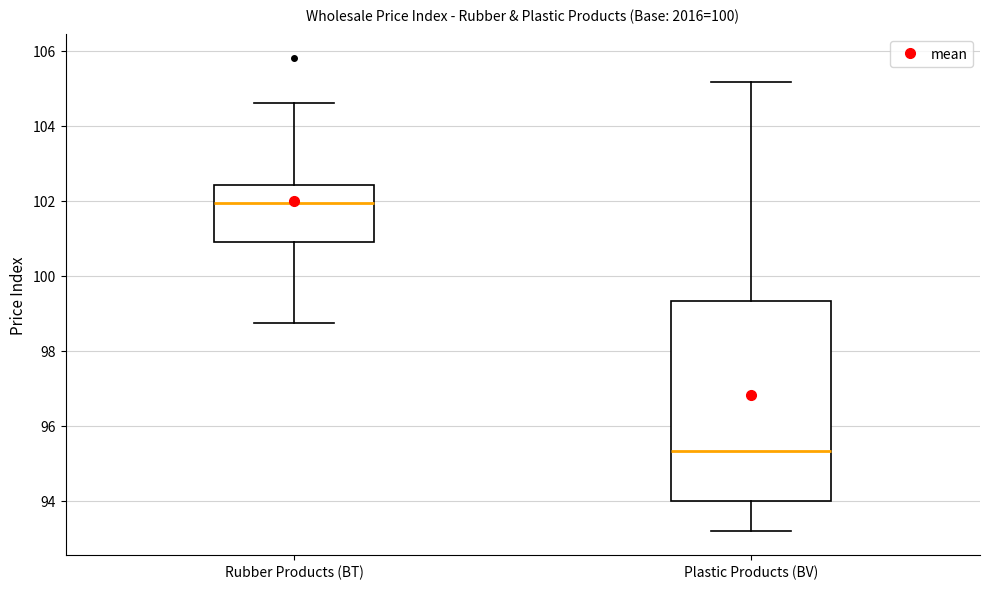

Where is the upper edge of the box for Plastic Products (BV) on the y-axis? The values are not printed on the chart, so give them approximately, as read against the axis.

99.4